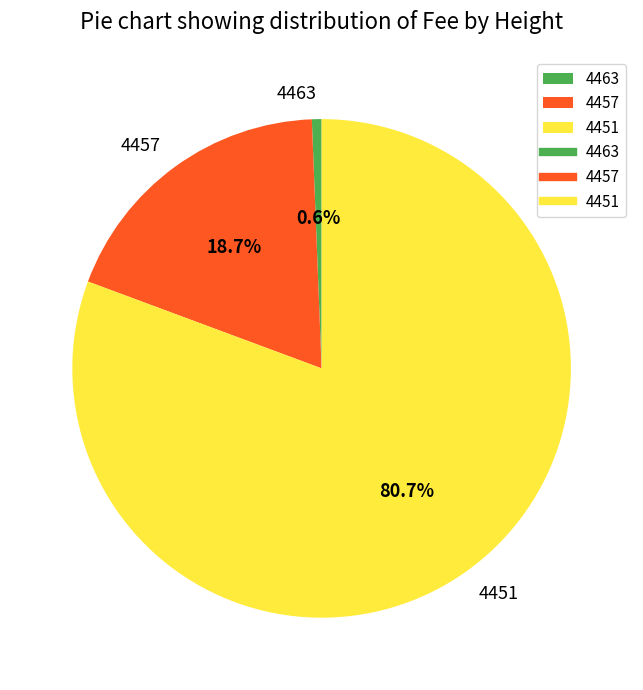

What is the ratio of the value at 4451 to the value at 4457?

4.3